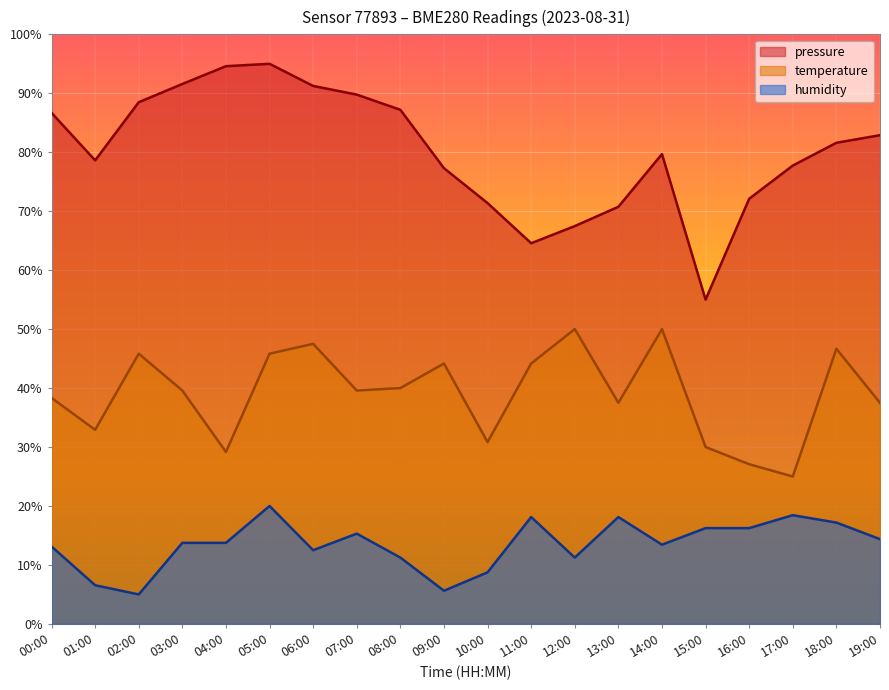

Rank the series by their maximum value, from lowest to highest.

humidity, temperature, pressure